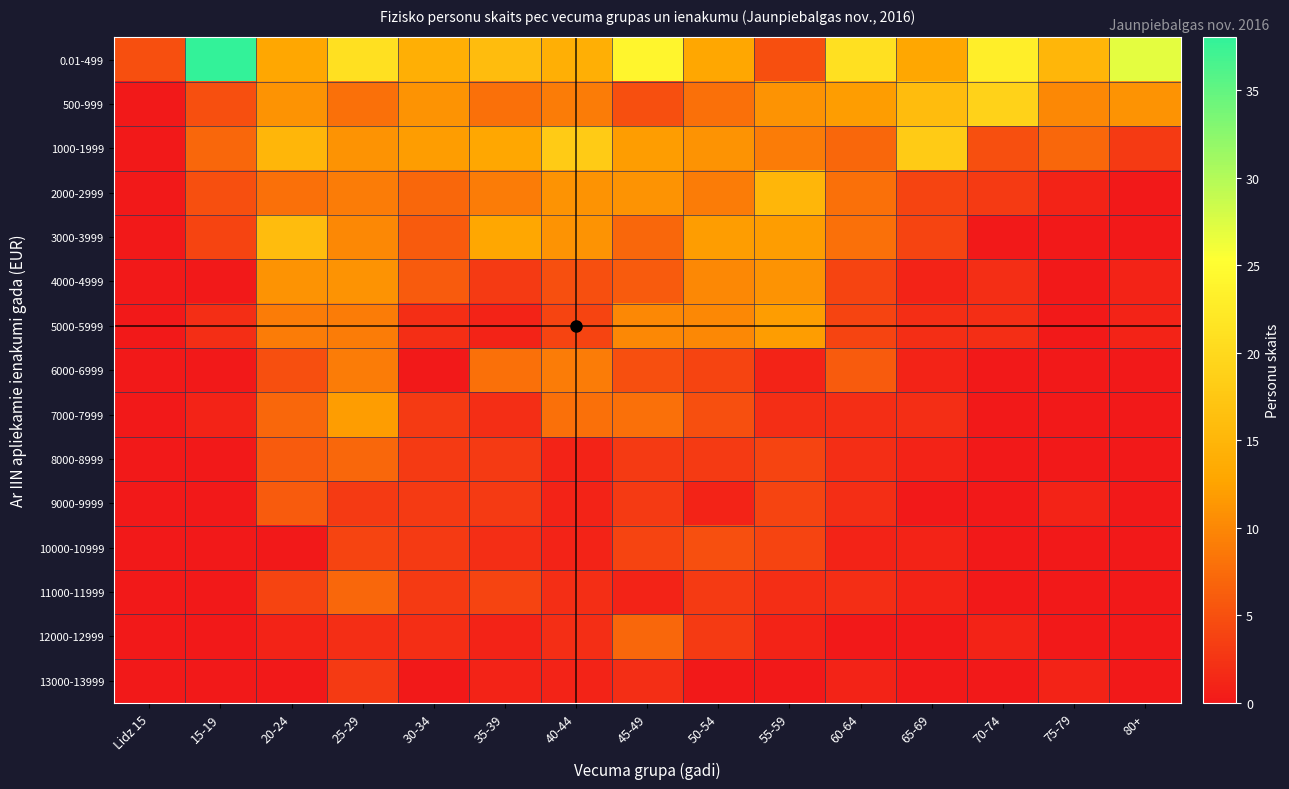

Reading right to left, extract all data points from this chart.

0.01-499: 80+=27	75-79=15	70-74=23	65-69=13	60-64=21	55-59=5	50-54=13	45-49=24	40-44=14	35-39=16	30-34=14	25-29=21	20-24=13	15-19=38	Lidz 15=5
500-999: 80+=11	75-79=10	70-74=19	65-69=16	60-64=12	55-59=11	50-54=8	45-49=5	40-44=9	35-39=8	30-34=11	25-29=8	20-24=11	15-19=5	Lidz 15=0
1000-1999: 80+=3	75-79=7	70-74=5	65-69=18	60-64=7	55-59=9	50-54=11	45-49=12	40-44=18	35-39=13	30-34=12	25-29=11	20-24=15	15-19=7	Lidz 15=0
2000-2999: 80+=0	75-79=1	70-74=3	65-69=4	60-64=8	55-59=15	50-54=9	45-49=11	40-44=11	35-39=9	30-34=7	25-29=9	20-24=8	15-19=5	Lidz 15=0
3000-3999: 80+=0	75-79=0	70-74=0	65-69=4	60-64=8	55-59=12	50-54=12	45-49=7	40-44=11	35-39=13	30-34=6	25-29=10	20-24=16	15-19=4	Lidz 15=0
4000-4999: 80+=1	75-79=0	70-74=2	65-69=1	60-64=4	55-59=11	50-54=10	45-49=6	40-44=5	35-39=3	30-34=6	25-29=11	20-24=11	15-19=0	Lidz 15=0
5000-5999: 80+=1	75-79=0	70-74=2	65-69=2	60-64=4	55-59=12	50-54=10	45-49=10	40-44=4	35-39=1	30-34=2	25-29=9	20-24=9	15-19=2	Lidz 15=0
6000-6999: 80+=0	75-79=0	70-74=0	65-69=1	60-64=6	55-59=1	50-54=4	45-49=5	40-44=9	35-39=8	30-34=0	25-29=9	20-24=5	15-19=0	Lidz 15=0
7000-7999: 80+=0	75-79=0	70-74=0	65-69=2	60-64=2	55-59=2	50-54=5	45-49=8	40-44=8	35-39=2	30-34=3	25-29=12	20-24=7	15-19=1	Lidz 15=0
8000-8999: 80+=0	75-79=0	70-74=0	65-69=1	60-64=2	55-59=4	50-54=3	45-49=3	40-44=1	35-39=3	30-34=3	25-29=7	20-24=6	15-19=0	Lidz 15=0
9000-9999: 80+=0	75-79=1	70-74=0	65-69=0	60-64=2	55-59=4	50-54=1	45-49=3	40-44=1	35-39=3	30-34=3	25-29=3	20-24=6	15-19=0	Lidz 15=0
10000-10999: 80+=0	75-79=0	70-74=0	65-69=1	60-64=1	55-59=4	50-54=5	45-49=4	40-44=1	35-39=2	30-34=3	25-29=4	20-24=0	15-19=0	Lidz 15=0
11000-11999: 80+=0	75-79=0	70-74=0	65-69=1	60-64=2	55-59=2	50-54=3	45-49=1	40-44=2	35-39=4	30-34=3	25-29=7	20-24=4	15-19=0	Lidz 15=0
12000-12999: 80+=0	75-79=0	70-74=1	65-69=0	60-64=0	55-59=1	50-54=3	45-49=7	40-44=2	35-39=1	30-34=2	25-29=2	20-24=1	15-19=0	Lidz 15=0
13000-13999: 80+=0	75-79=1	70-74=0	65-69=0	60-64=1	55-59=0	50-54=0	45-49=2	40-44=1	35-39=1	30-34=0	25-29=3	20-24=0	15-19=0	Lidz 15=0